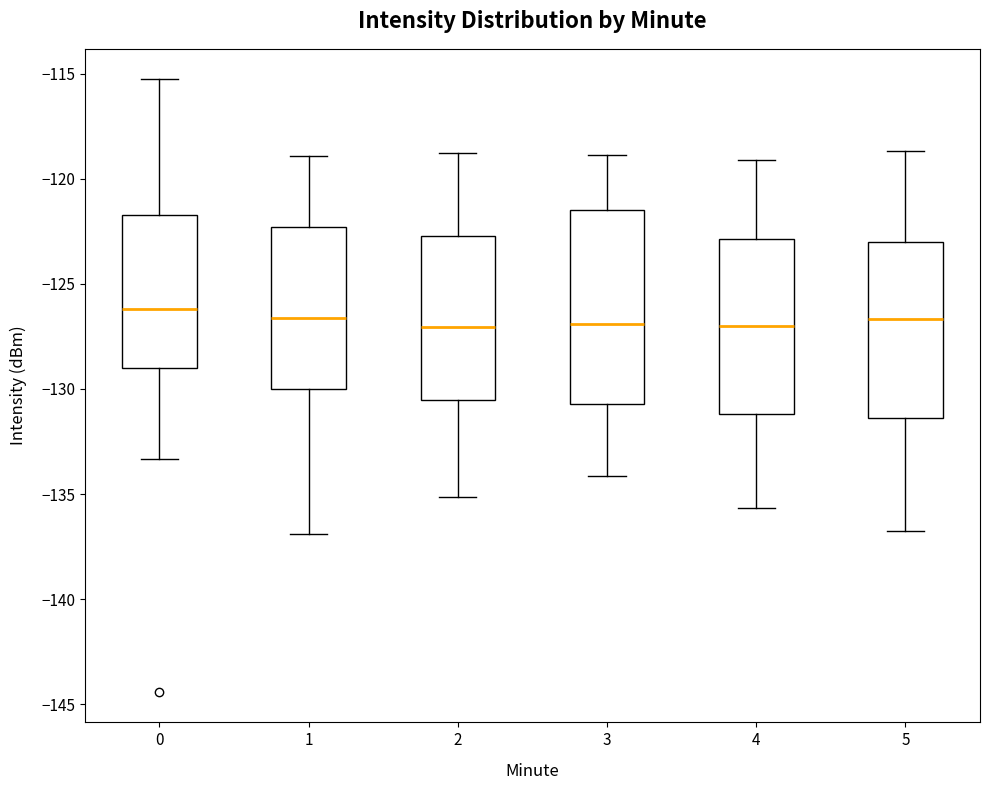

Reading left to right, transcribe this box plot: for each box, give where its median line is, the range the box spans, and where its two whiskers end, as read against the y-axis. The values are not printed on the chart, so give them approximately, as read against the axis.

0: median -126.0, box -129.0 to -121.5, whiskers -133.5 to -115.5
1: median -126.5, box -130.0 to -122.5, whiskers -137.0 to -119.0
2: median -127.0, box -130.5 to -122.5, whiskers -135.0 to -119.0
3: median -127.0, box -130.5 to -121.5, whiskers -134.0 to -119.0
4: median -127.0, box -131.0 to -123.0, whiskers -135.5 to -119.0
5: median -126.5, box -131.5 to -123.0, whiskers -137.0 to -118.5